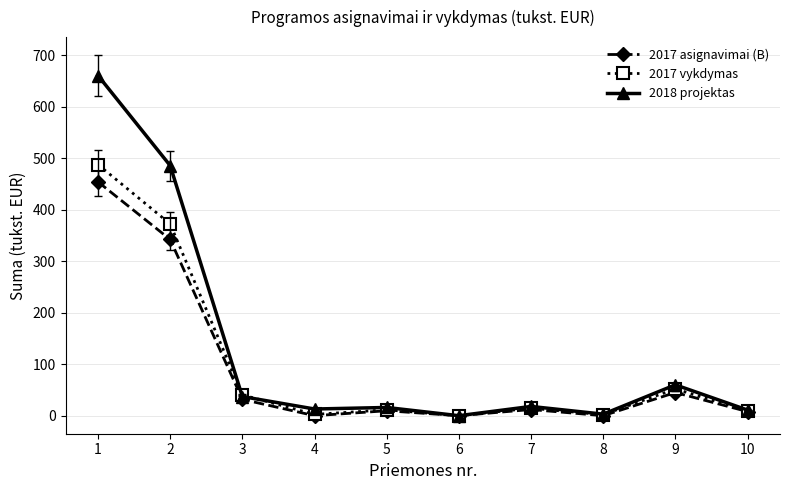

True or false: 2017 asignavimai (B) has more than 0 interior local peaks.

True